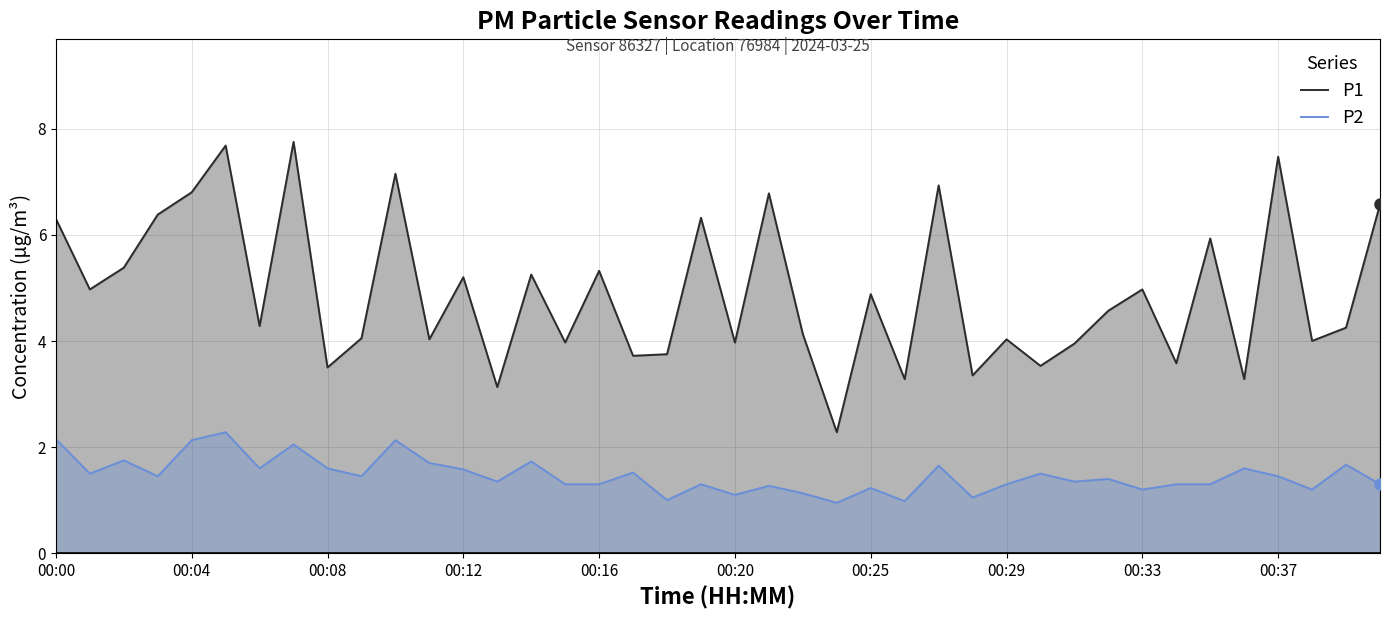

What is the highest value of the P1 series?

7.8